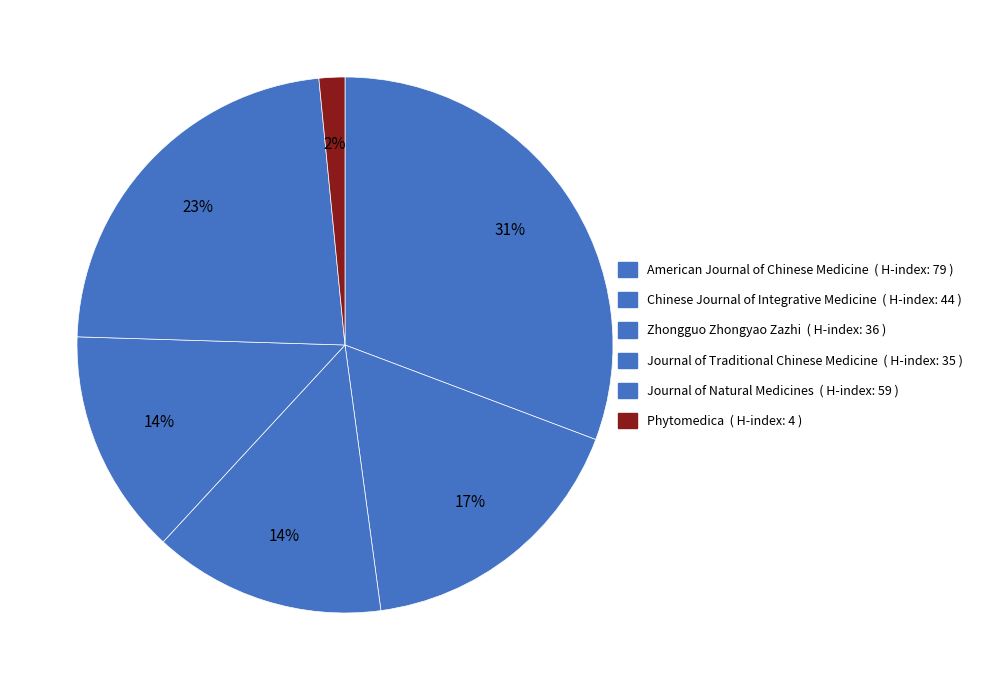

Which category has the biggest portion of the pie?

American Journal of Chinese Medicine